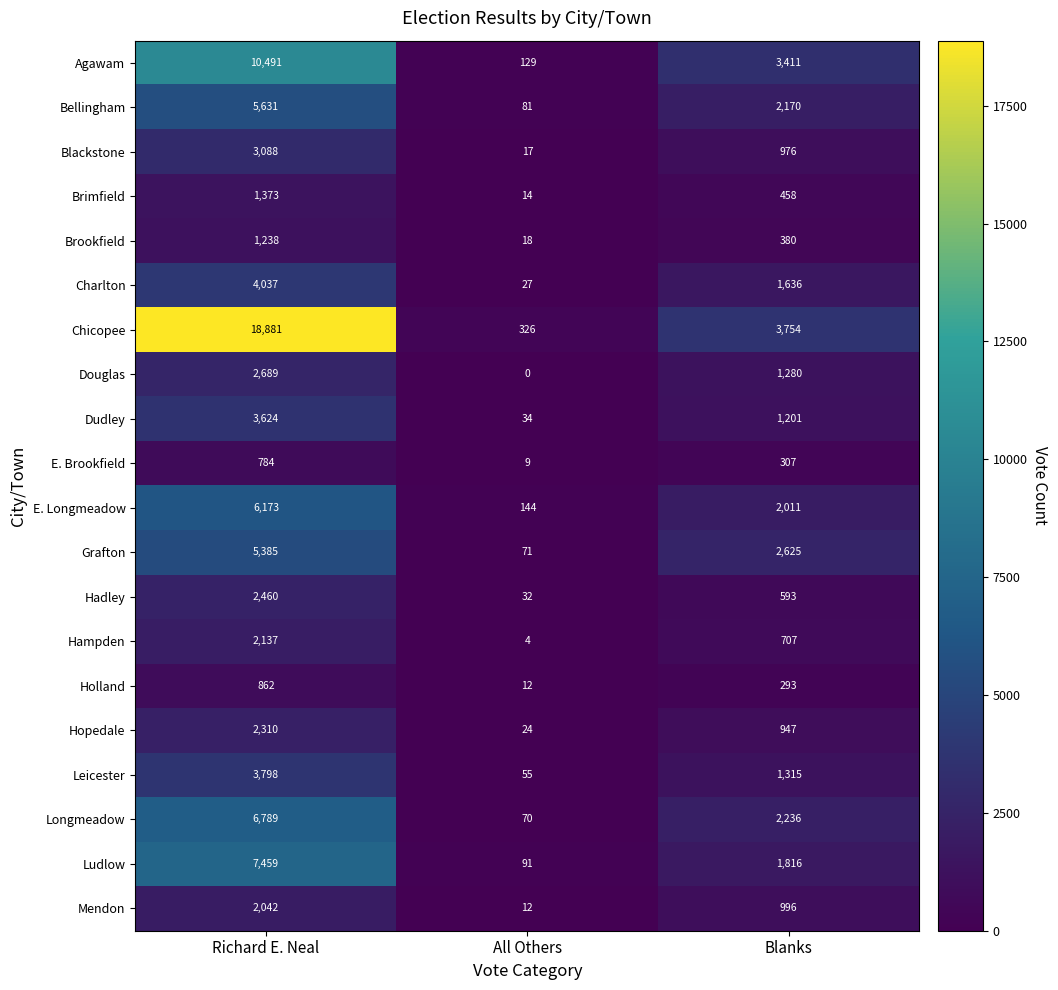

What is the difference between the maximum and minimum values in the Dudley series?

3590